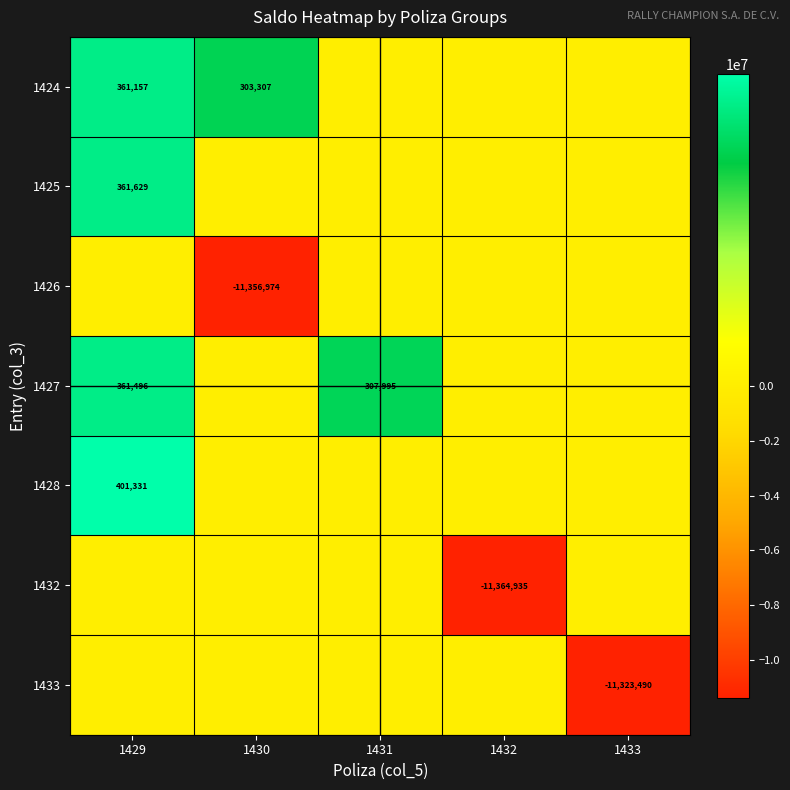

Between 1430 and 1431, which is larger?

1430